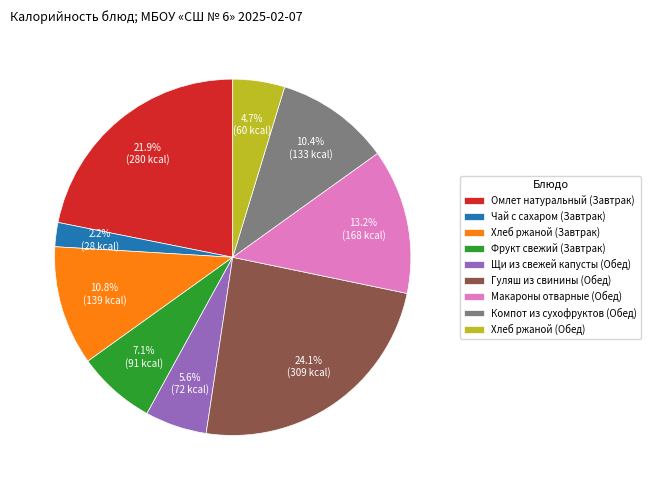

To the nearest percent, what is the difference between the largest and smallest slice percentages?

22%